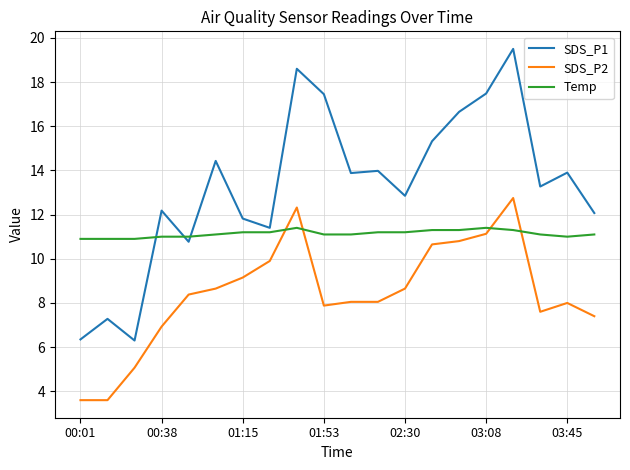

What is the greatest value displayed?

19.5